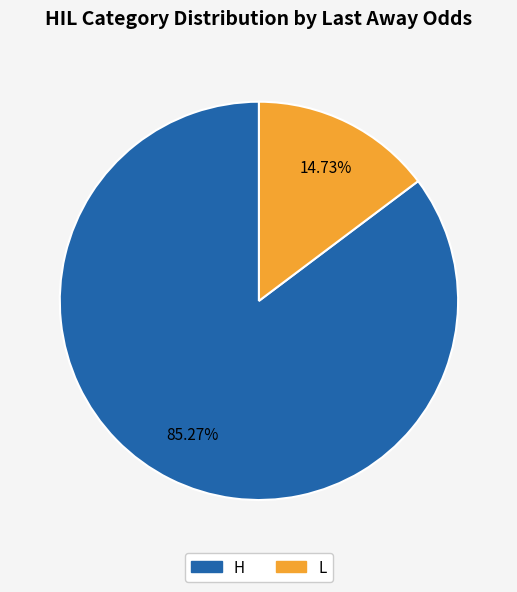

Is there a majority slice in this chart?

Yes